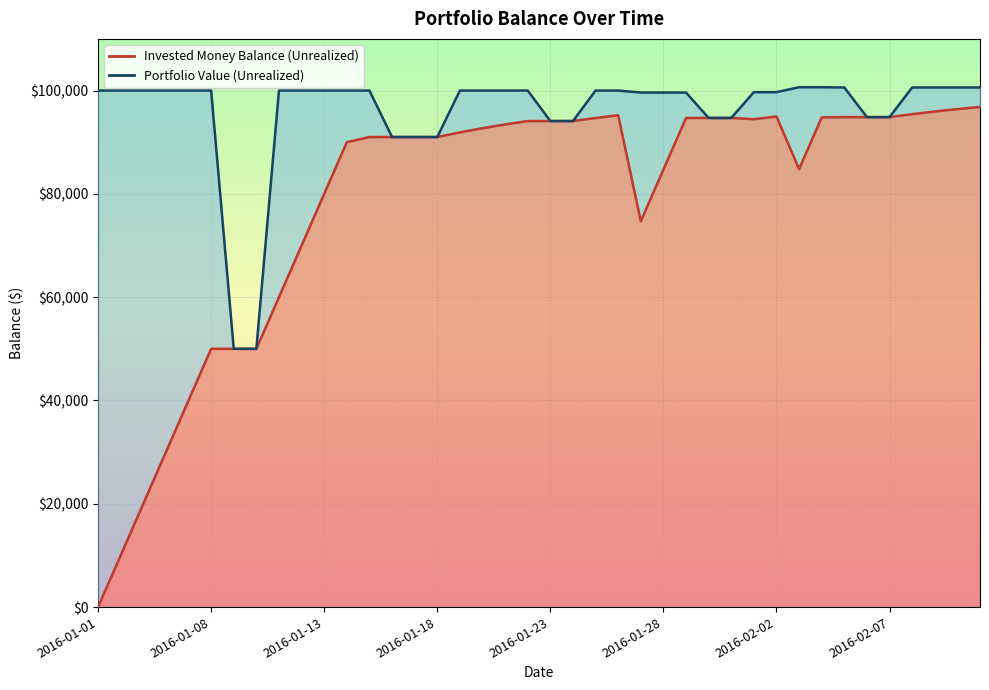

How many values in the Invested Money Balance (Unrealized) series exceed 92710?

19